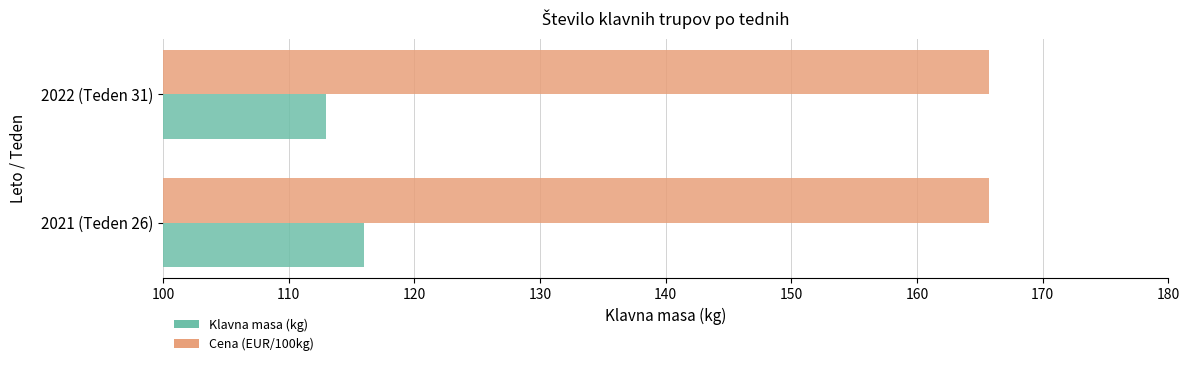

The value of Klavna masa (kg) at 2021 (Teden 26) is 116.0. True or false?

True